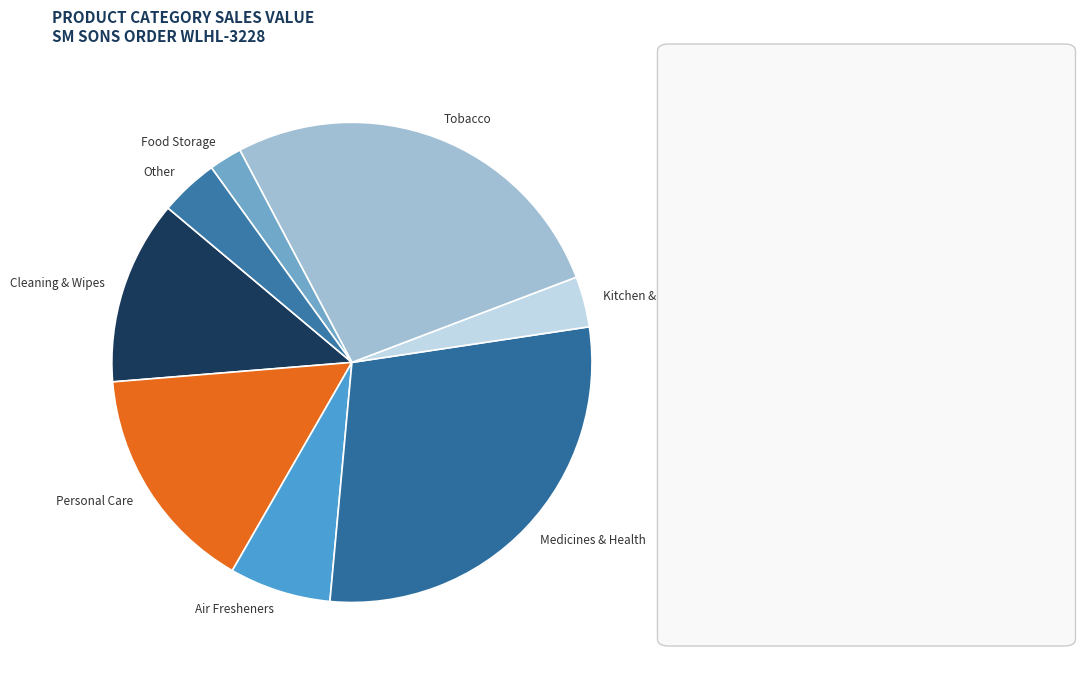

Is there any slice that represents more than half of the pie?

No